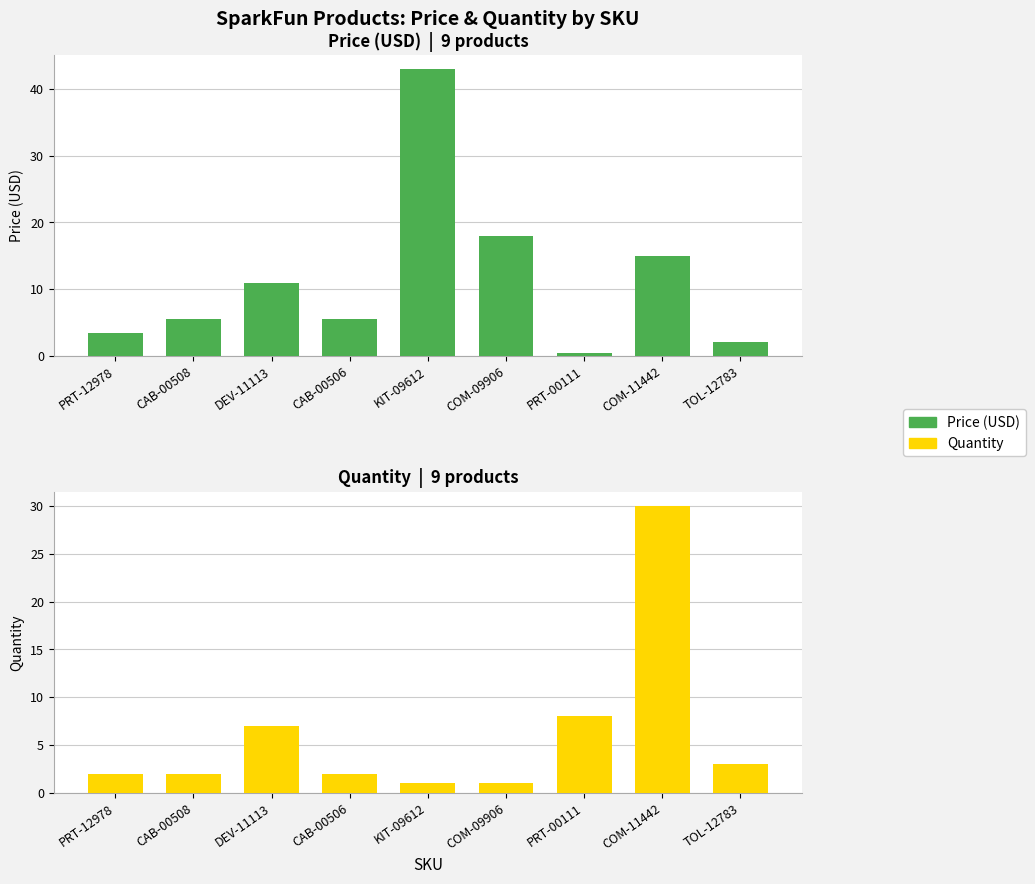

At which label does Price (USD) first exceed 5?

CAB-00508